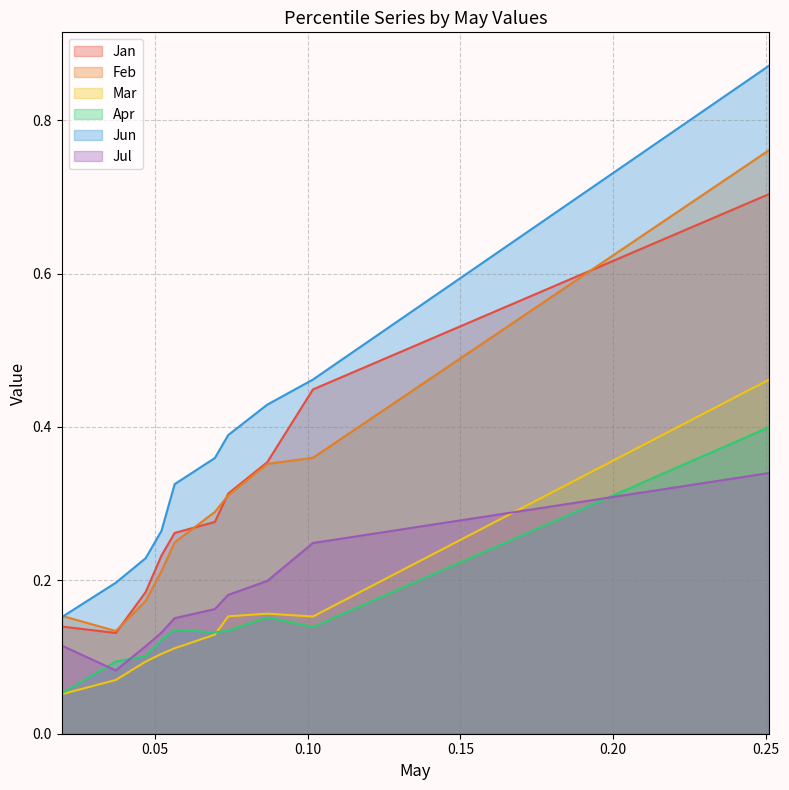

How many distinct data groups are displayed?

6